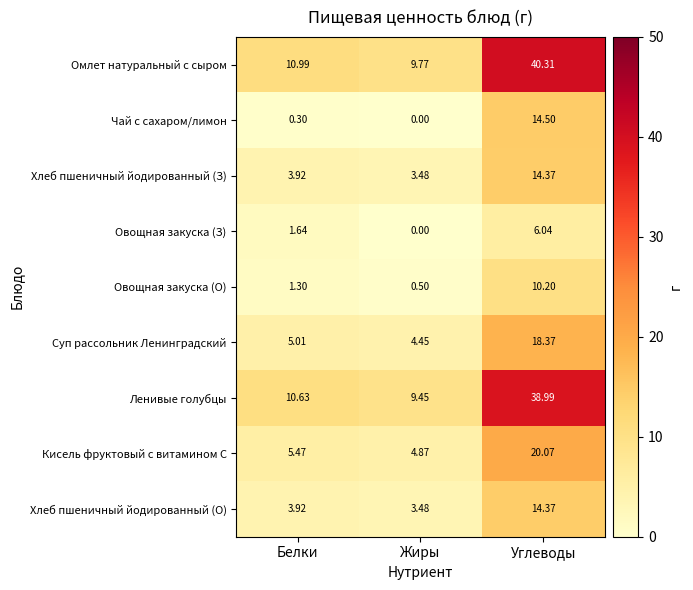

At which category is the sum across all series the highest?

Углеводы